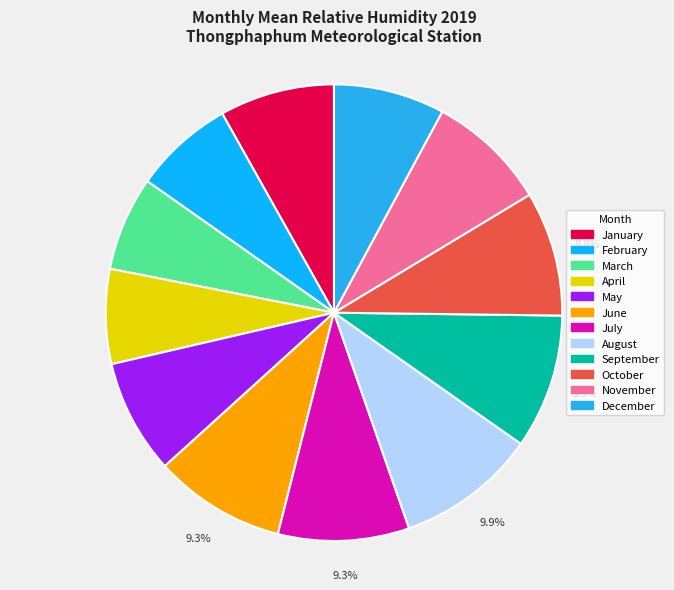

What percentage is the June slice, to the nearest percent?

9%